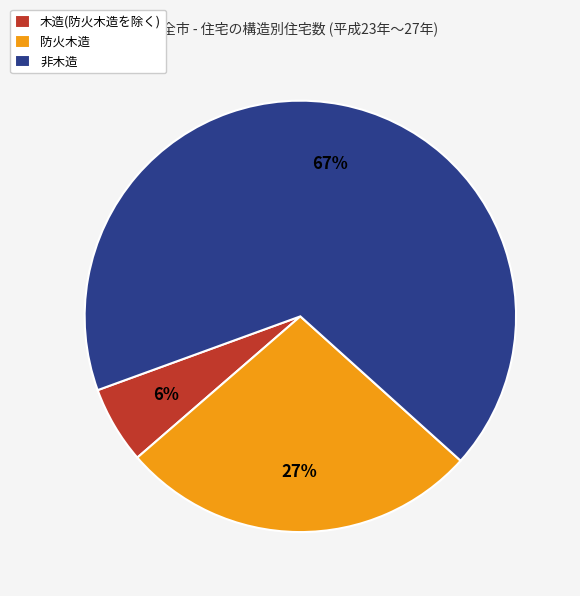

Which slice is the smallest?

木造(防火木造を除く)